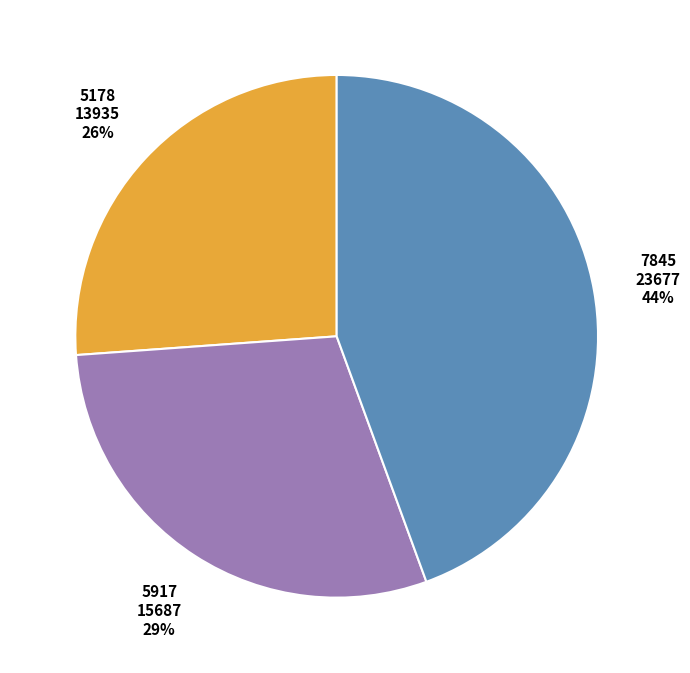

To the nearest percent, what is the average slice percentage?

33%